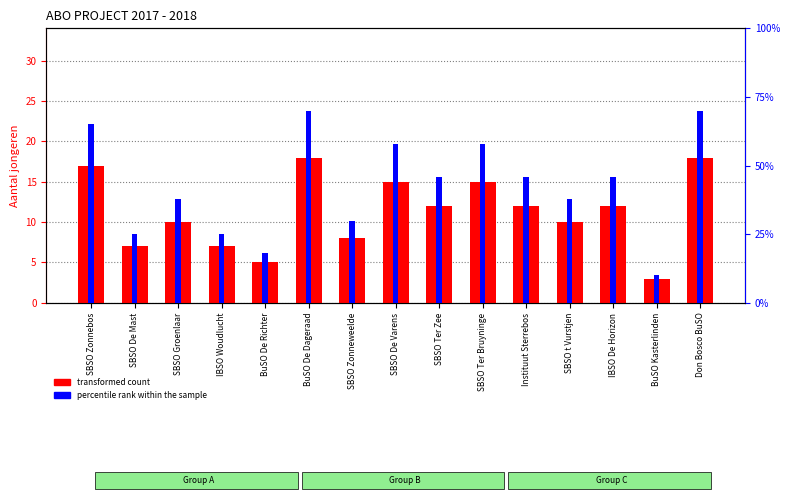

What is the label of the 11th bar from the left?

Instituut Sterrebos